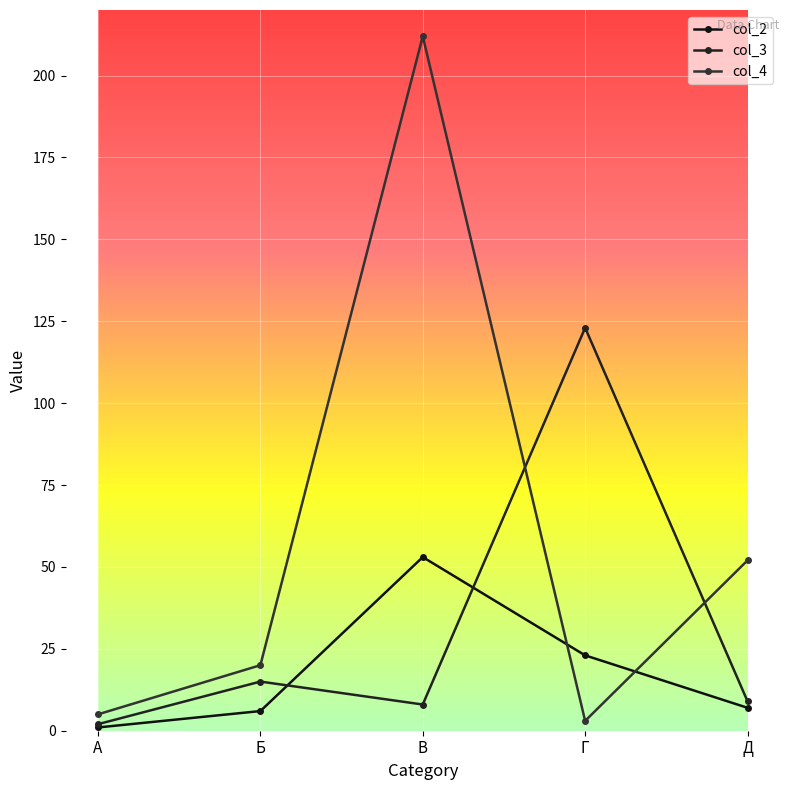

Reading left to right, list all the values displayed in this chart.

col_2: А=1	Б=6	В=53	Г=23	Д=7
col_3: А=2	Б=15	В=8	Г=123	Д=9
col_4: А=5	Б=20	В=212	Г=3	Д=52